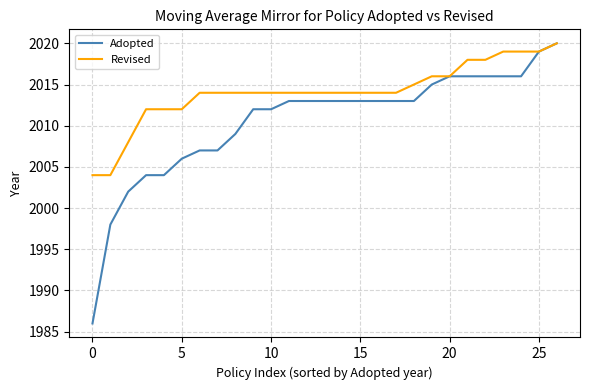

List the series in order of their overall mean, highest first.

Revised, Adopted